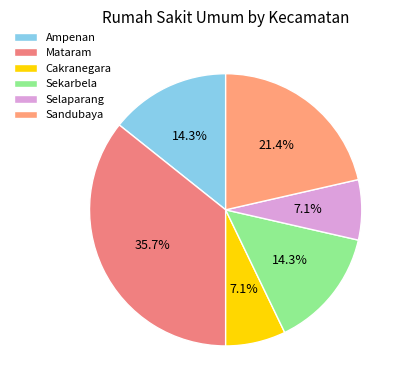

The Selaparang slice represents 1% of the pie. True or false?

False